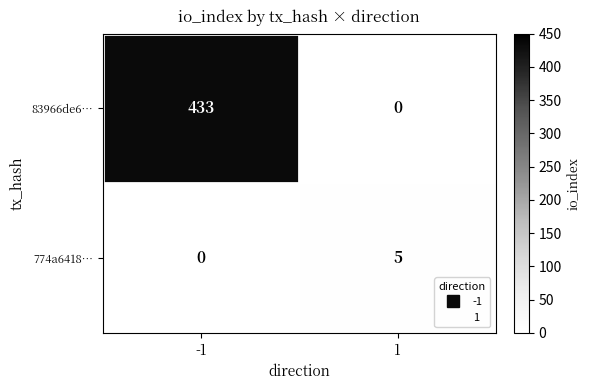

The 83966de6… series shows 0 at 1. True or false?

True